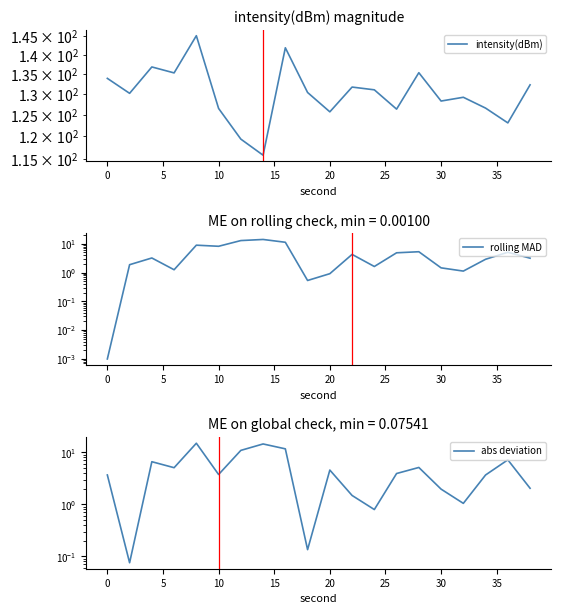

What is the approximate value of abs deviation at 15?

14.9